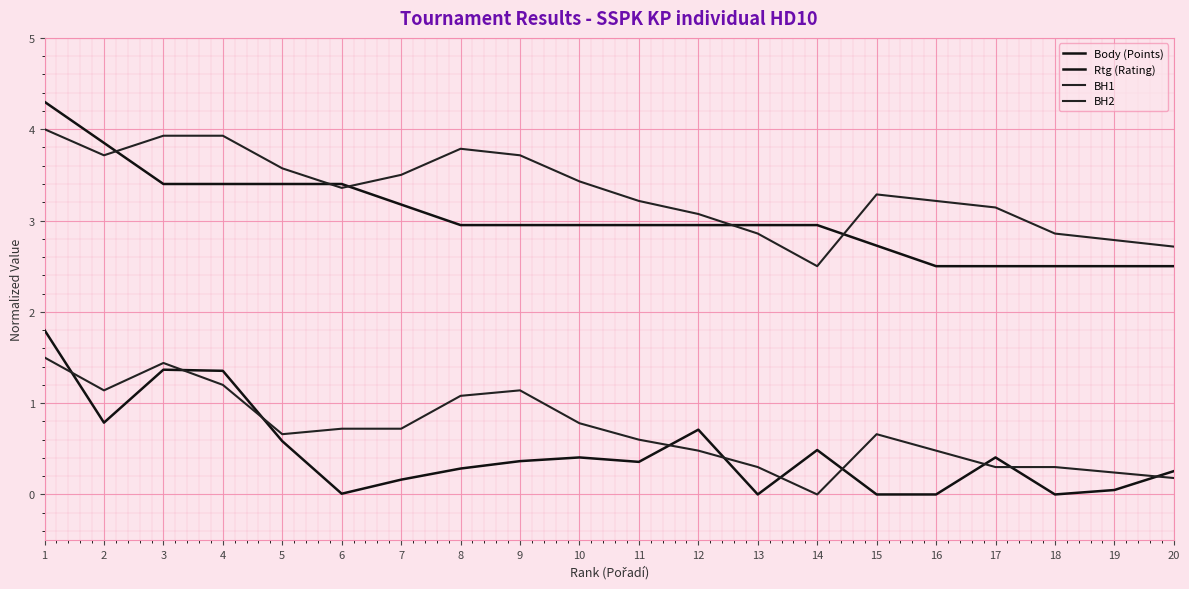

At which category does the chart reach its minimum across all series?

13